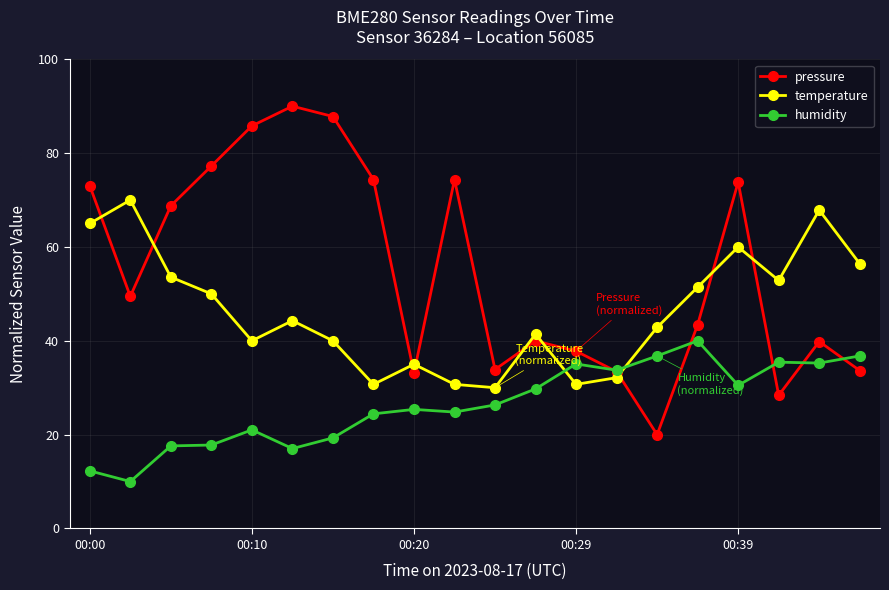

How many times do temperature and humidity cross each other?

2